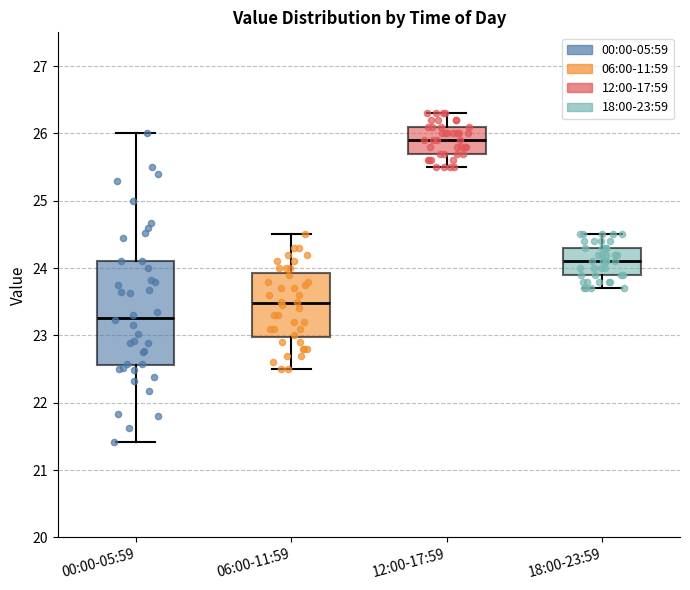

Which box has the lowest median line?

00:00-05:59